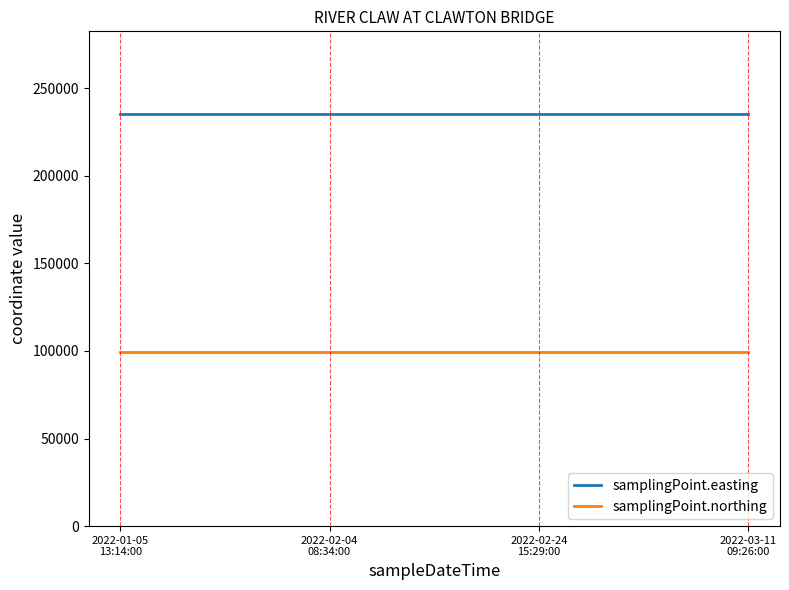

True or false: samplingPoint.easting and samplingPoint.northing cross at least once.

False